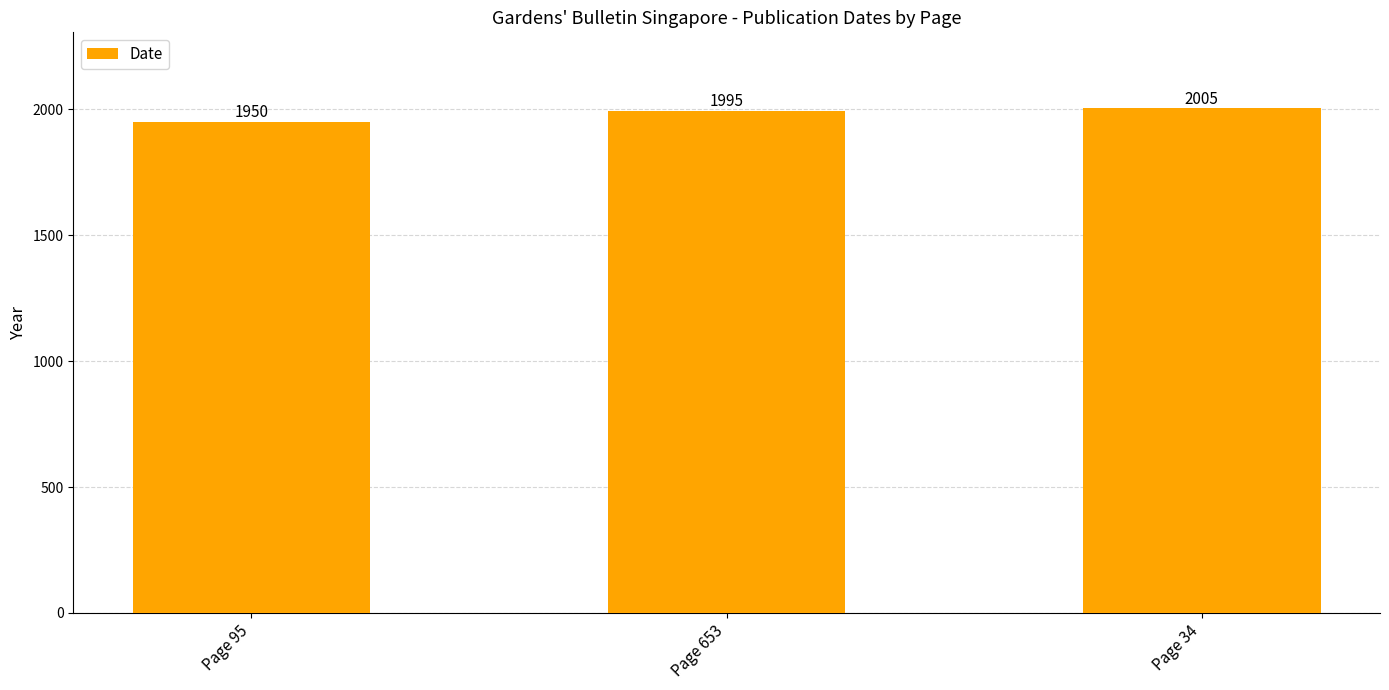

What value does the data have at Page 653?

1995